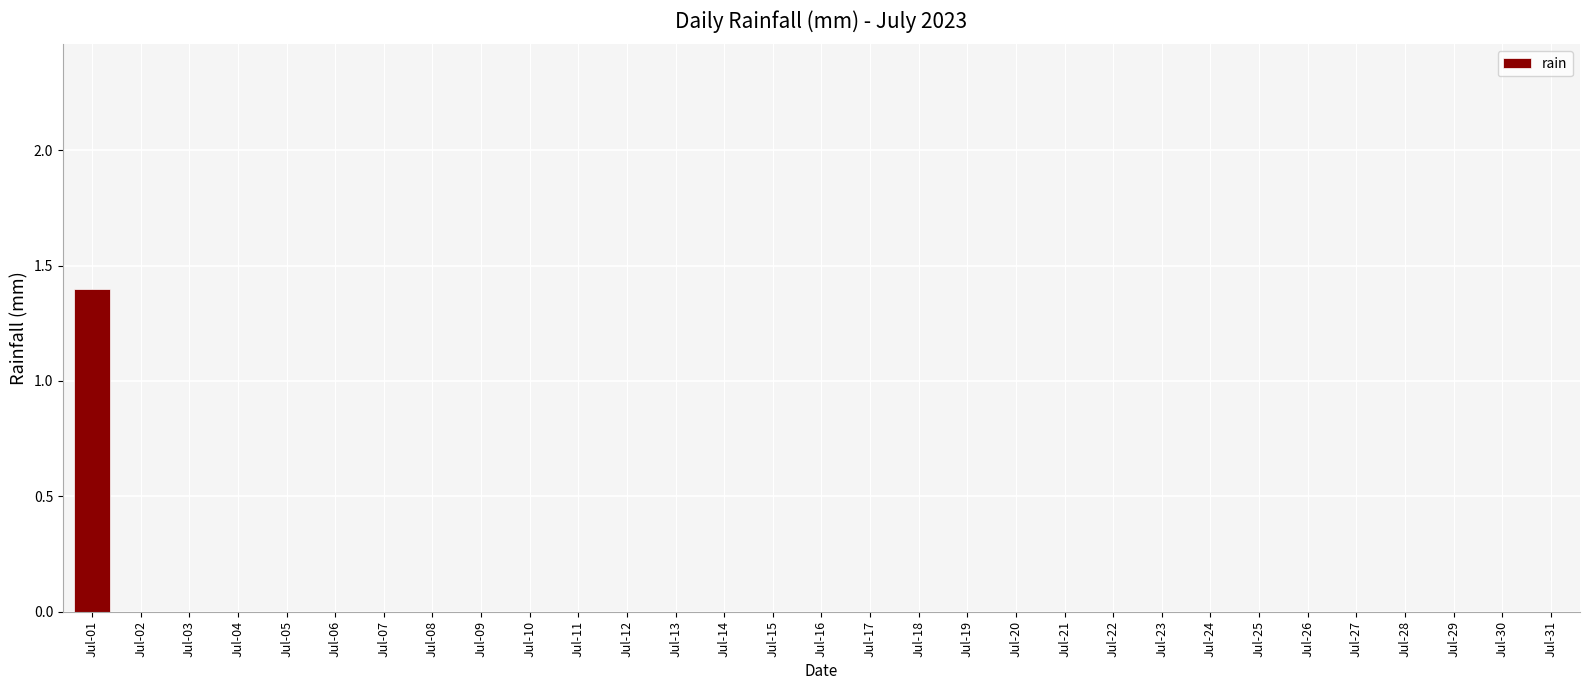

How many data points does each series have?

31